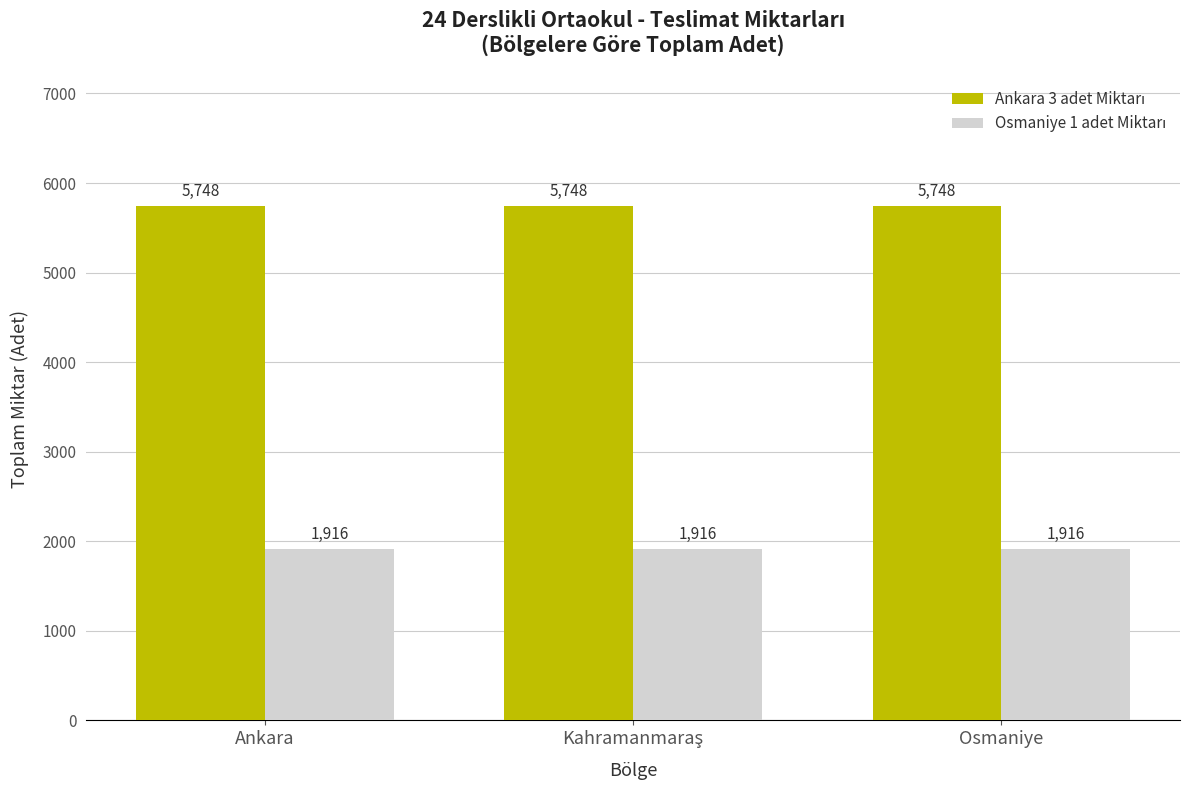

What is the difference between the highest and lowest values at Ankara?

3832